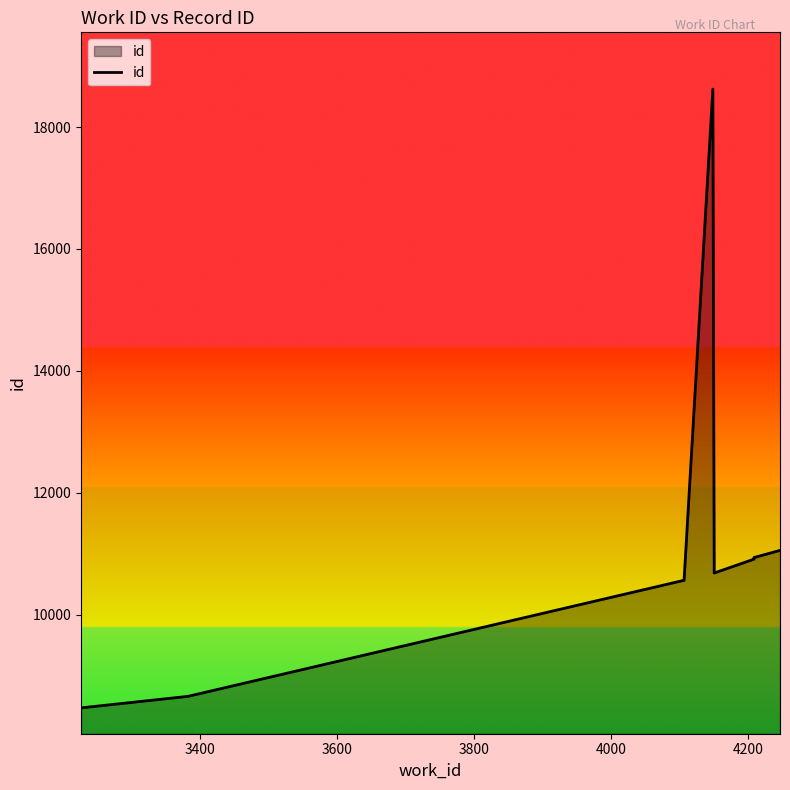

How many interior local valleys (lower than both neighbors) does the data have?

1